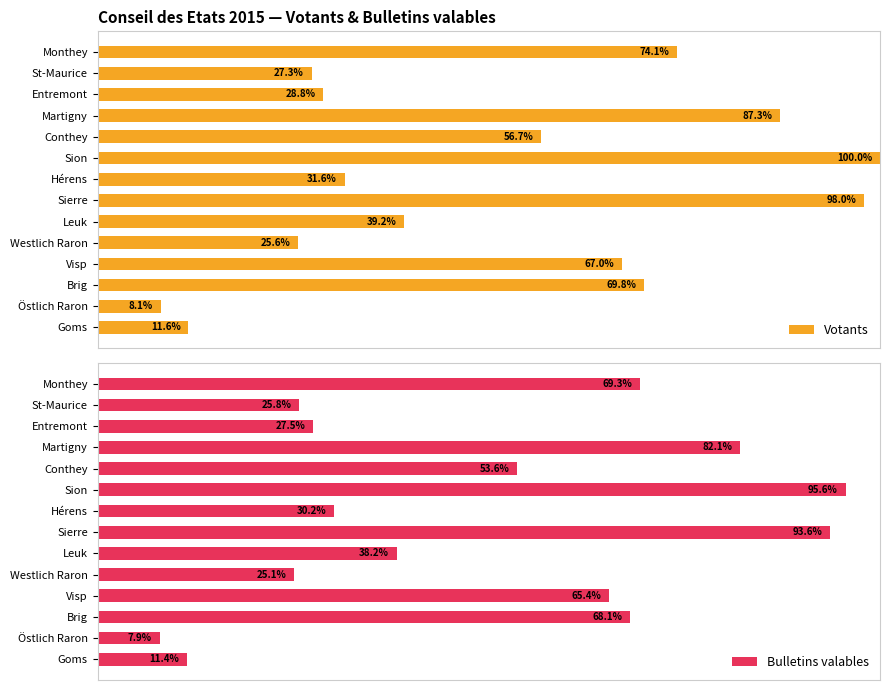

List the labels in order of Votants value, smallest first.

Östlich Raron, Goms, Westlich Raron, St-Maurice, Entremont, Hérens, Leuk, Conthey, Visp, Brig, Monthey, Martigny, Sierre, Sion